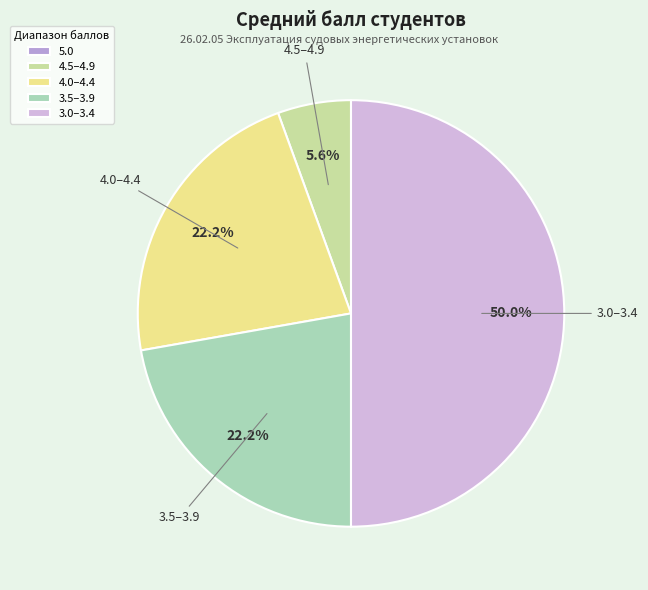

Which category has the biggest portion of the pie?

3.0–3.4